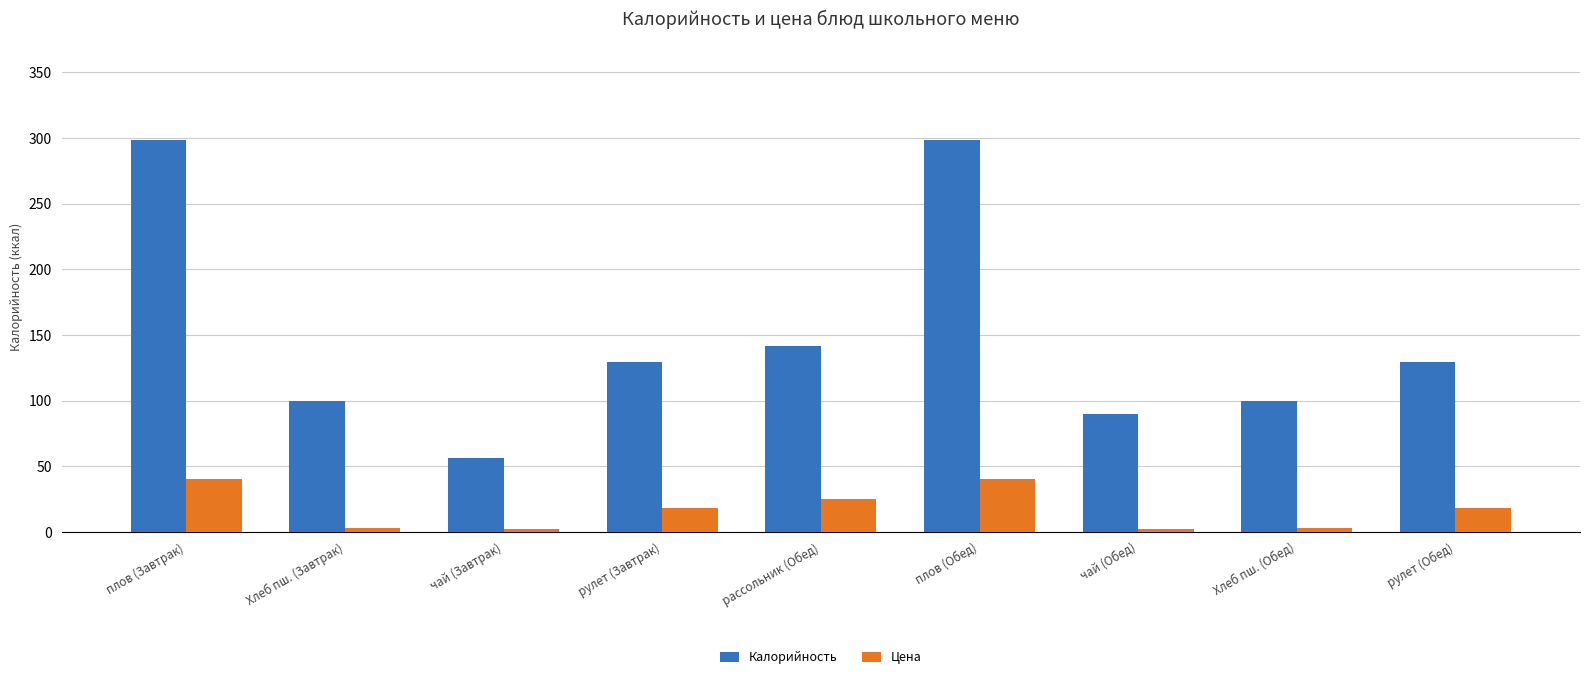

What are all the series names shown in the legend?

Калорийность, Цена